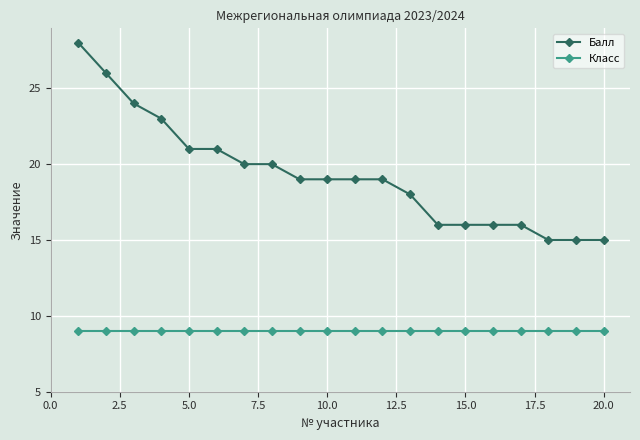

What is the difference between the maximum and minimum values in the Балл series?

13